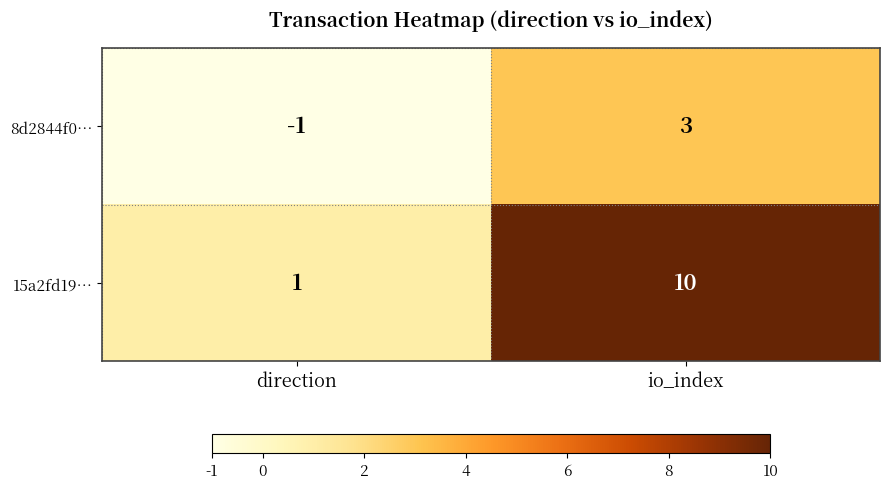

Count the number of data series in this chart.

2